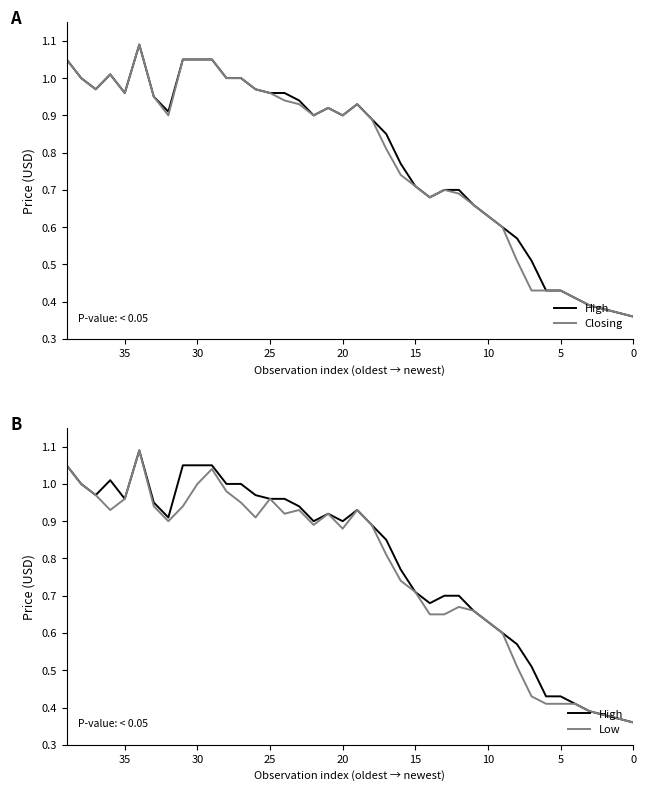

Which series changed the most between 0 and 19?

Low